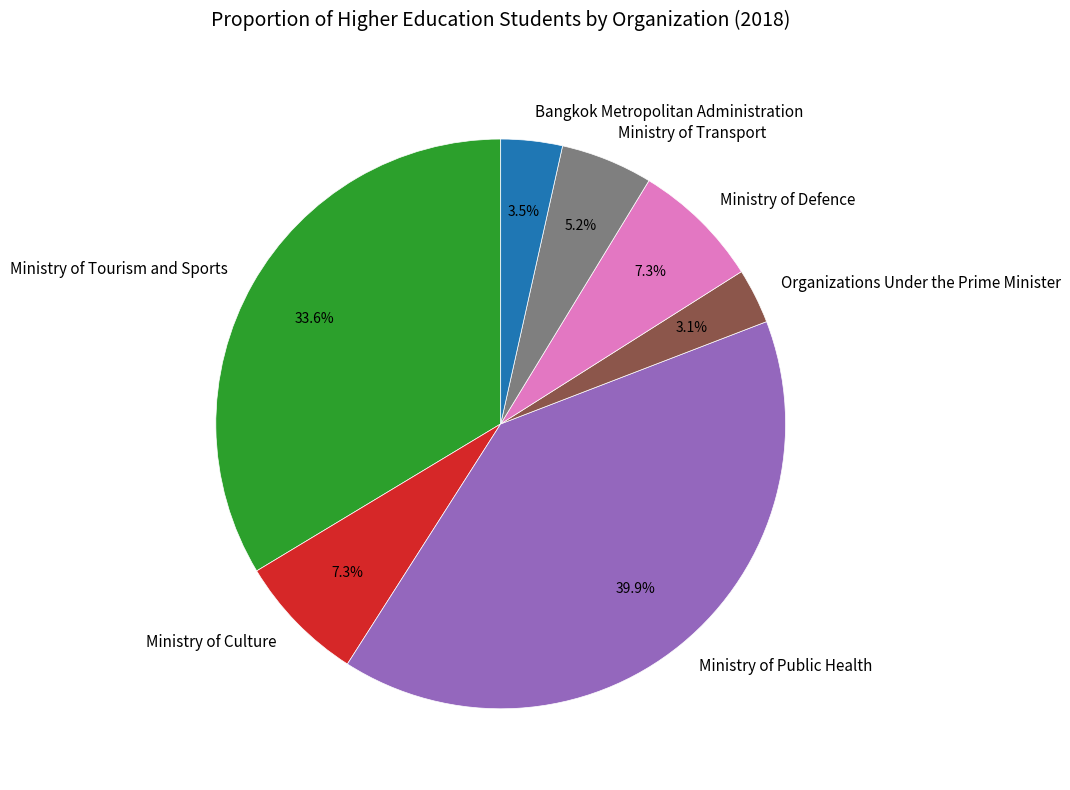

The Ministry of Transport slice represents 1% of the pie. True or false?

False